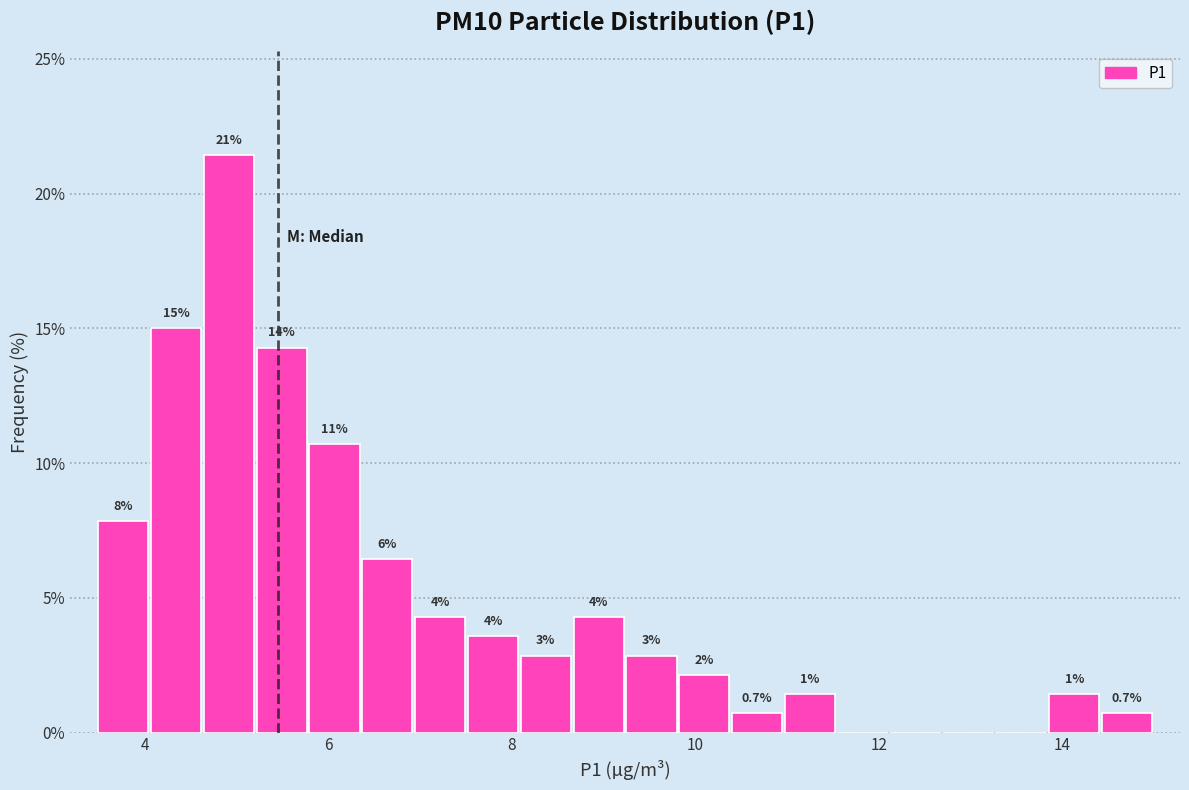

Read against the x-axis, roughly where is the centre of the tallest bar?

5.0